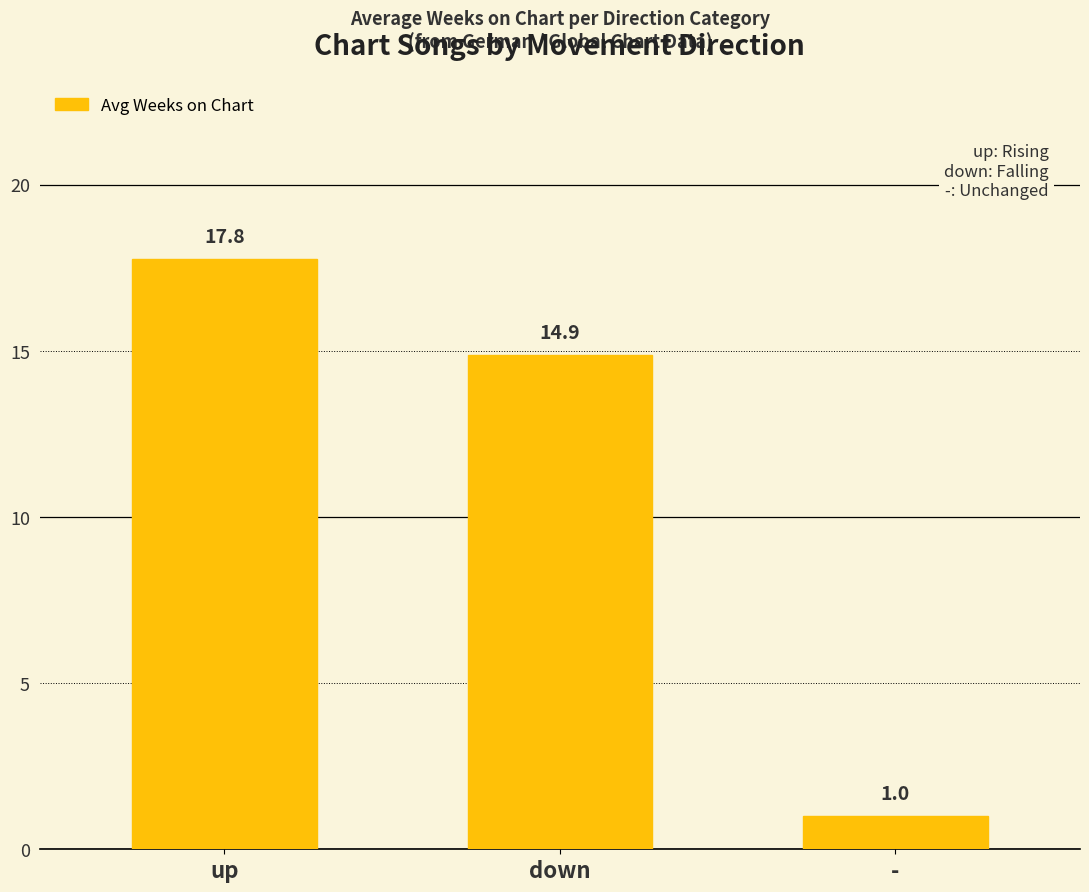

What is the maximum value shown in the chart?

17.8